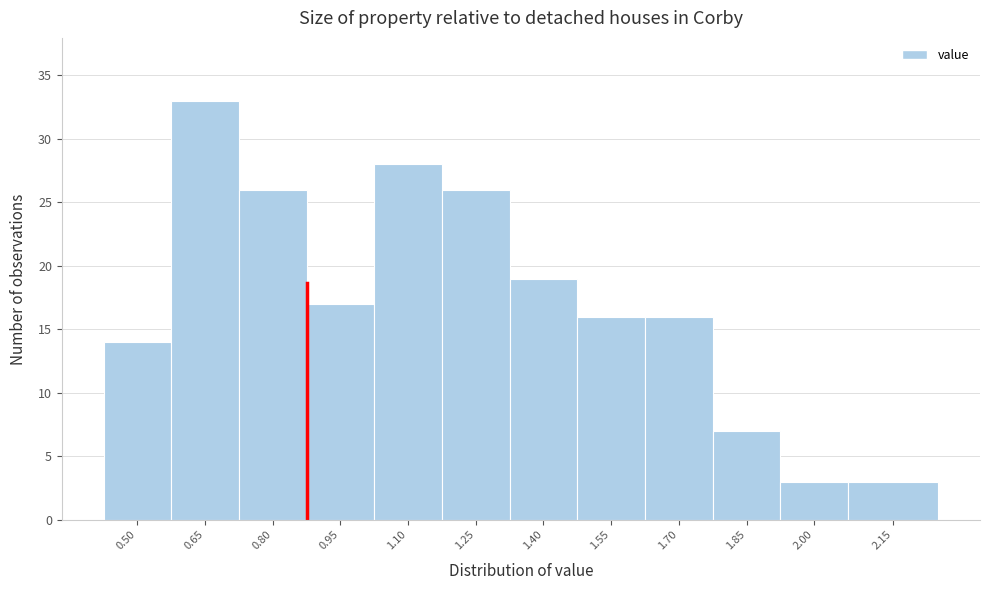

Reading left to right, what are all the values shown in this chart?

0.50=14	0.65=33	0.80=26	0.95=17	1.10=28	1.25=26	1.40=19	1.55=16	1.70=16	1.85=7	2.00=3	2.15=3